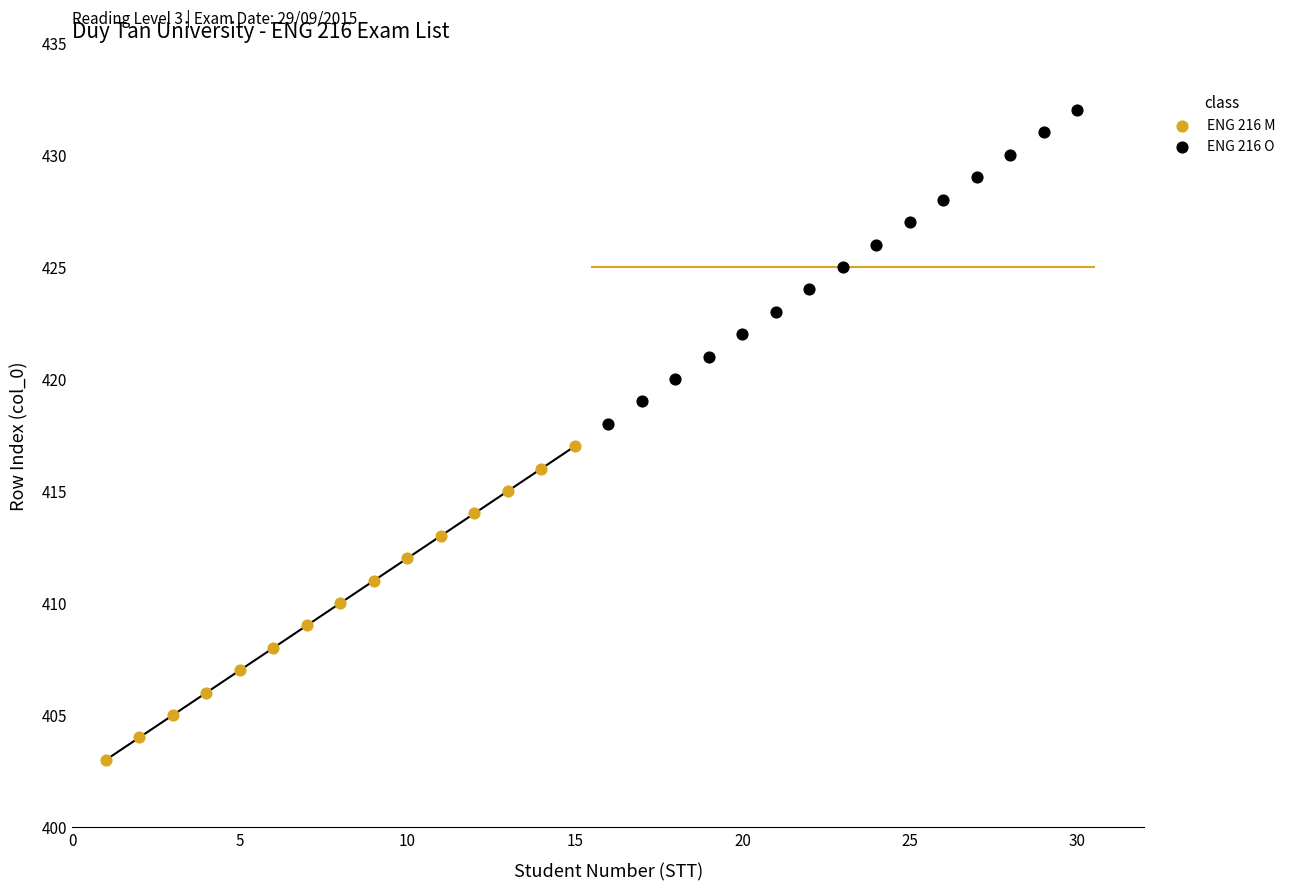

What are all the series names shown in the legend?

ENG 216 M, ENG 216 O